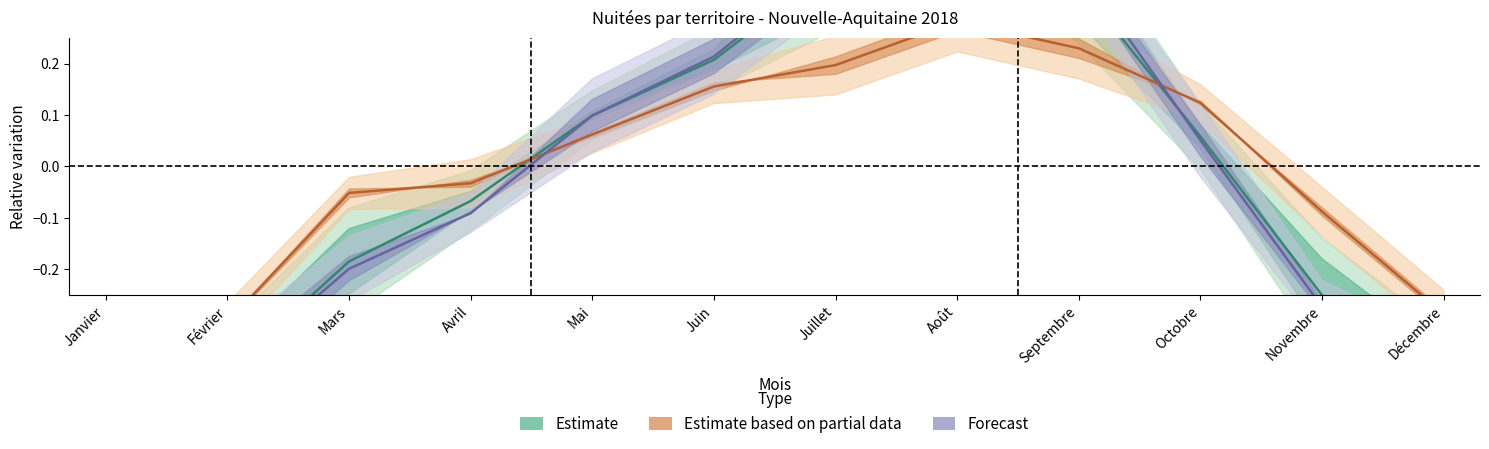

Which series has the largest total across all categories?

Estimate based on partial data